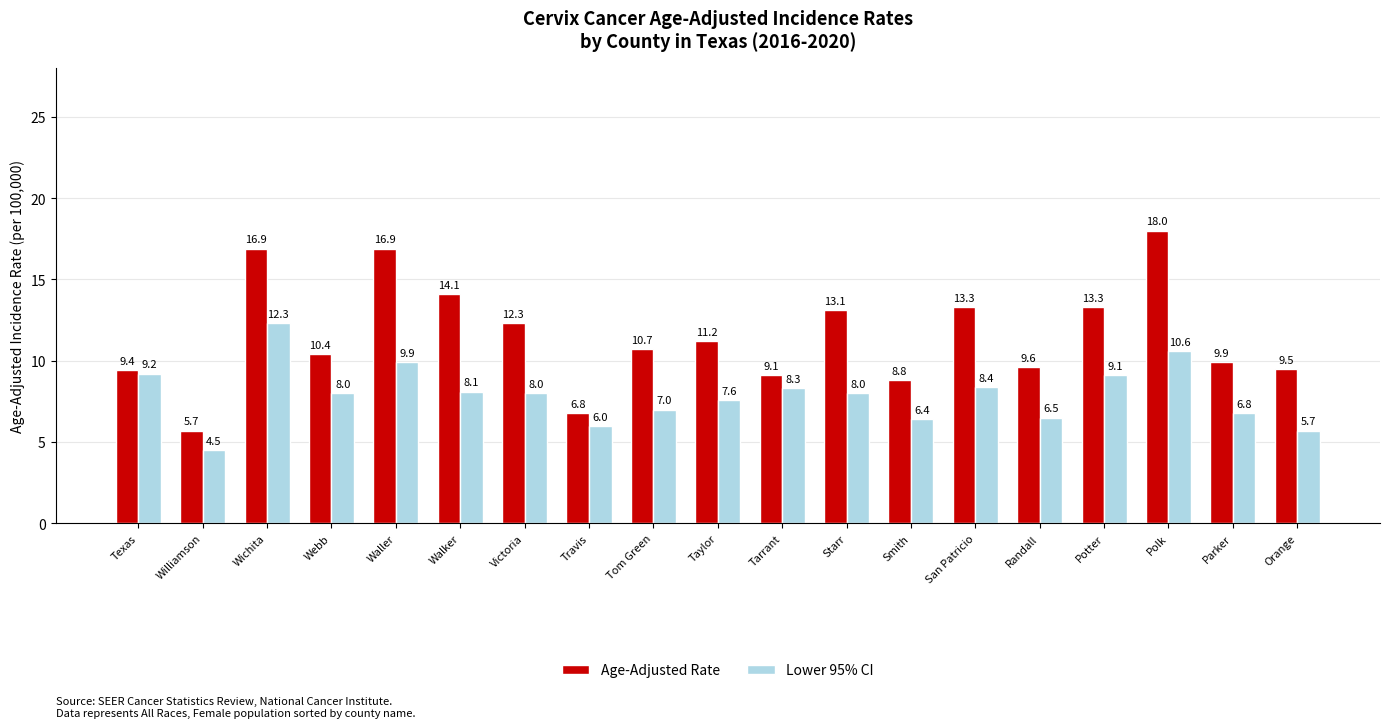

What is the total value across all series at Tom Green?

17.7